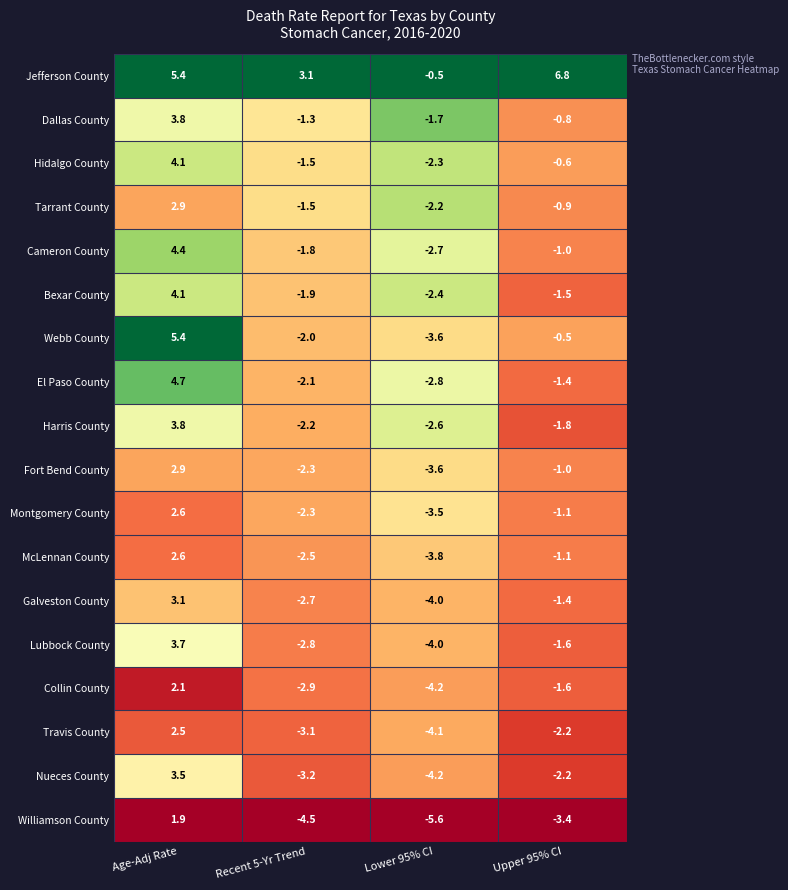

Is the value of Galveston County at Recent 5-Yr Trend greater than the value of Lubbock County at Age-Adj Rate?

No